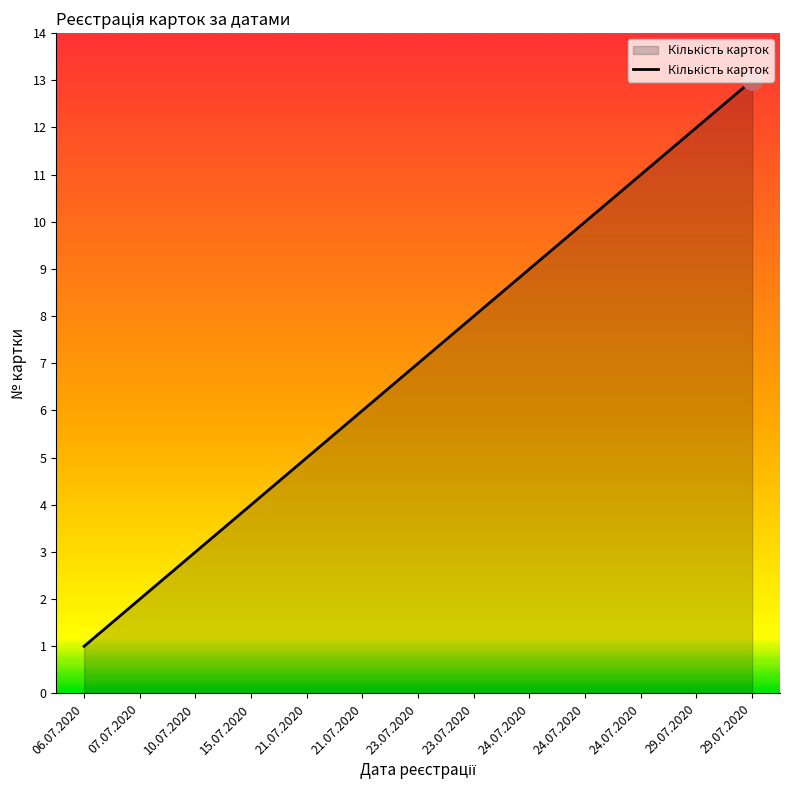

Does the chart have visible grid lines?

No